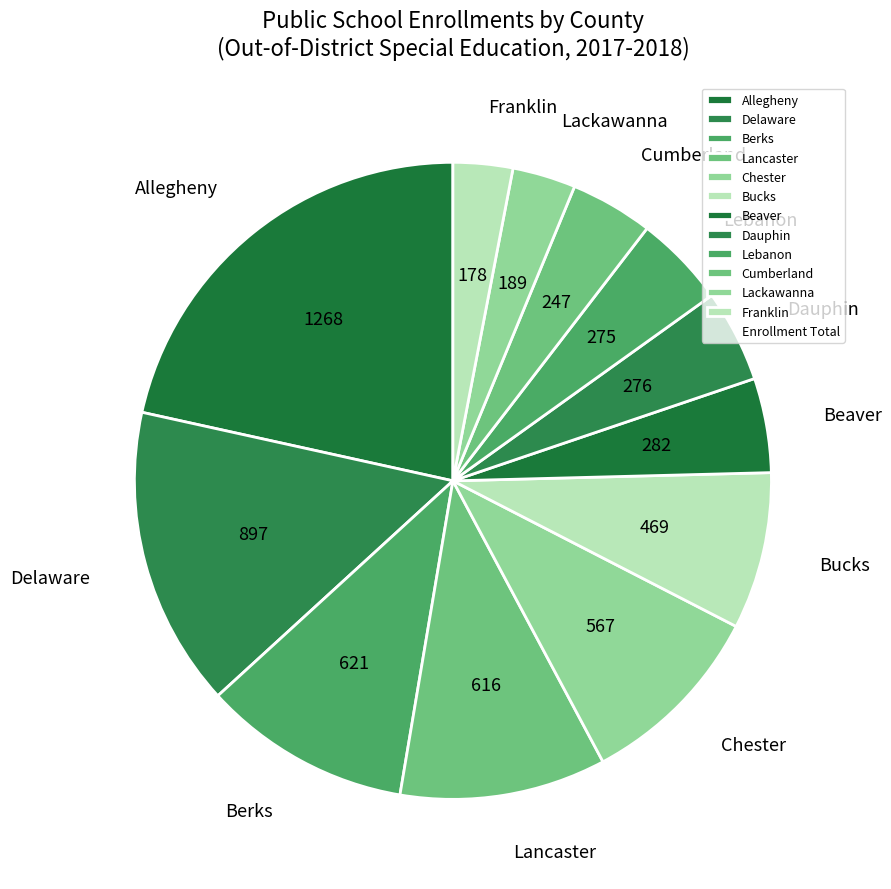

True or false: Lebanon accounts for 5% of the total.

True